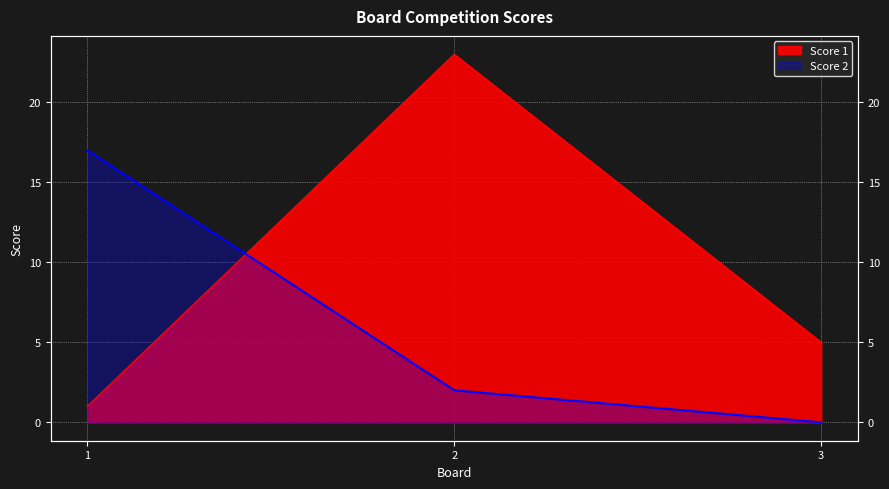

What is the spread (max minus min) of values at 1?

16